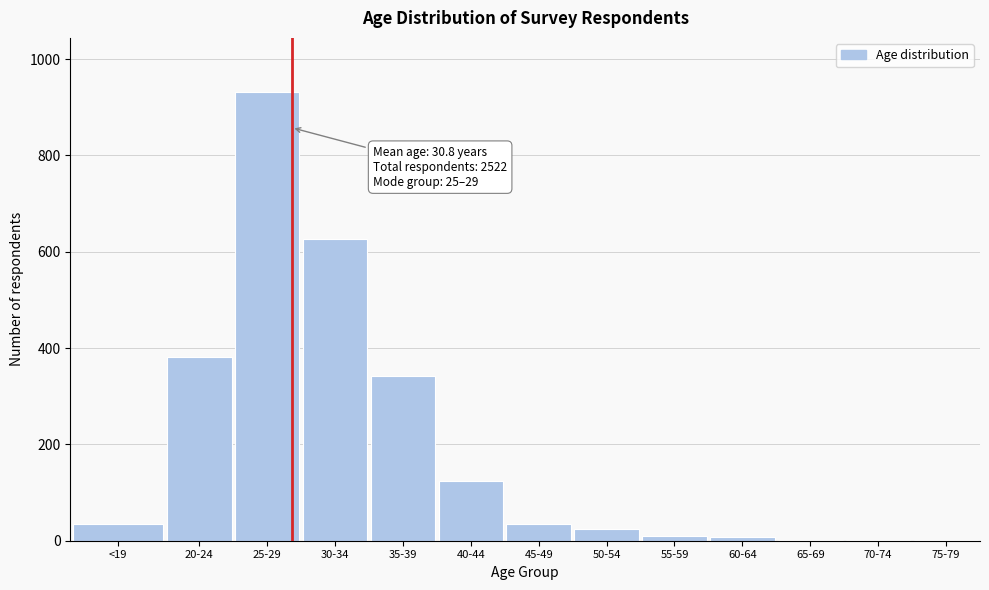

What is the greatest value displayed?

932